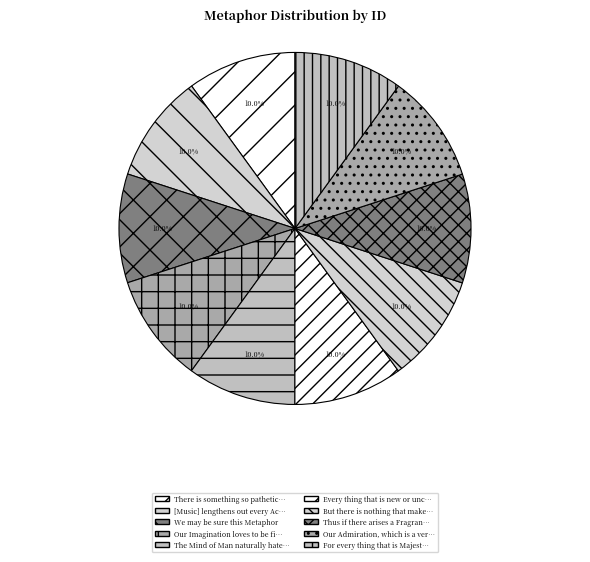

What is the largest slice in the pie chart?

For every thing that is Majestick